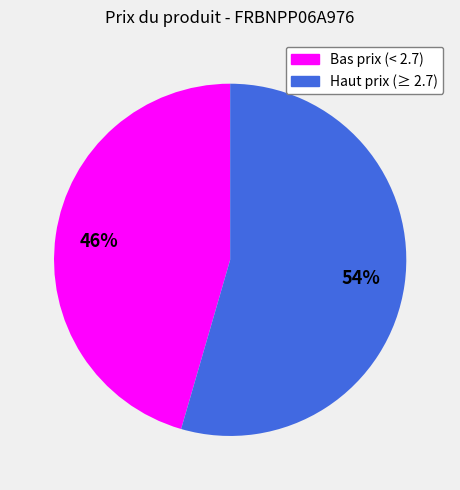

Count the number of slices in the pie.

2